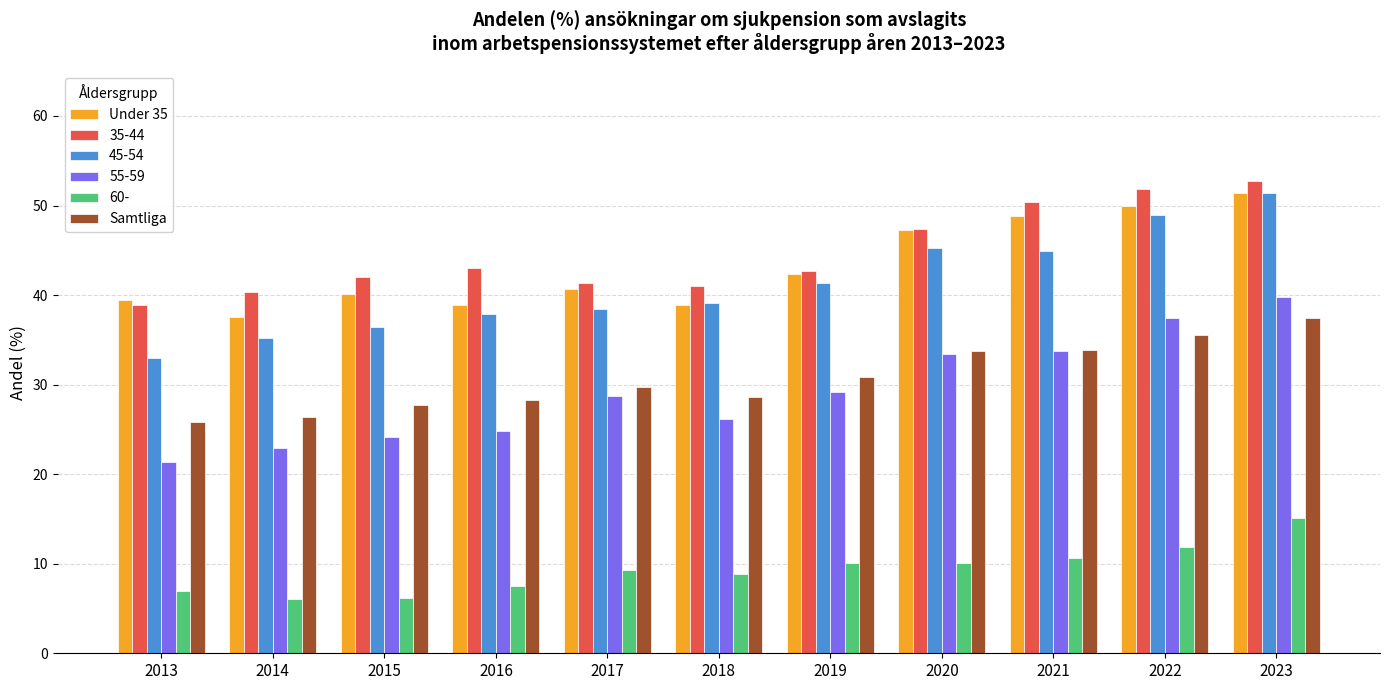

What is the total value across all series at 2023?

247.8